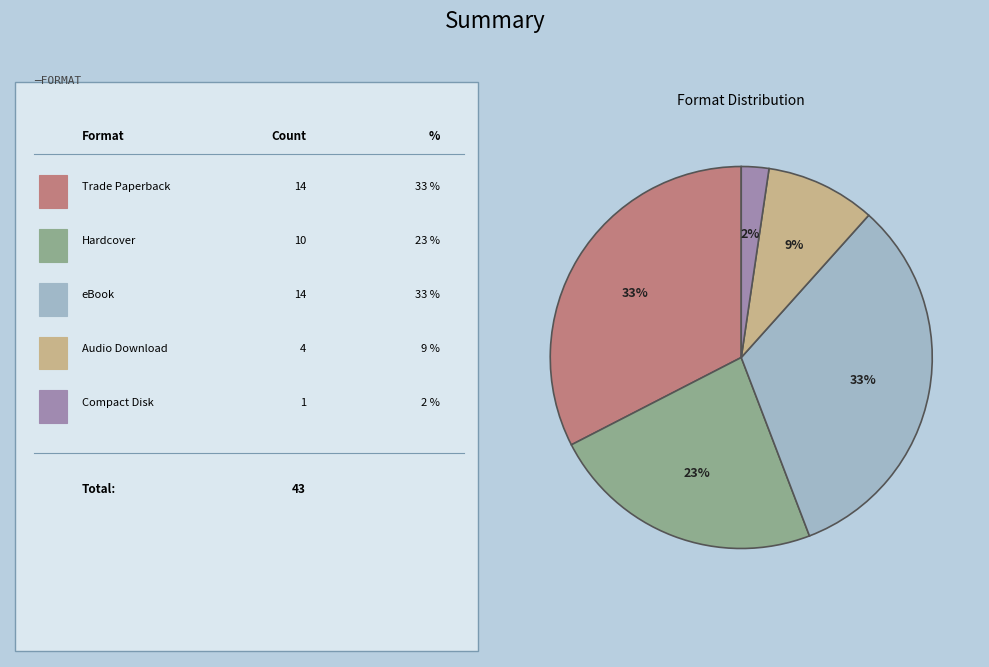

To the nearest percent, what is the average slice percentage?

20%